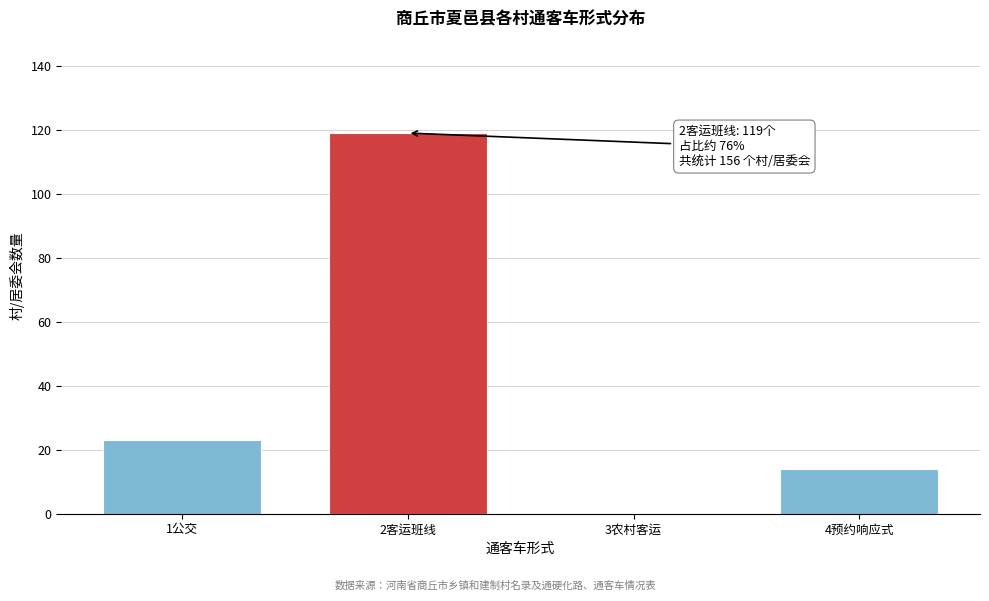

Reading right to left, list all the values displayed in this chart.

4预约响应式=14	3农村客运=0	2客运班线=119	1公交=23